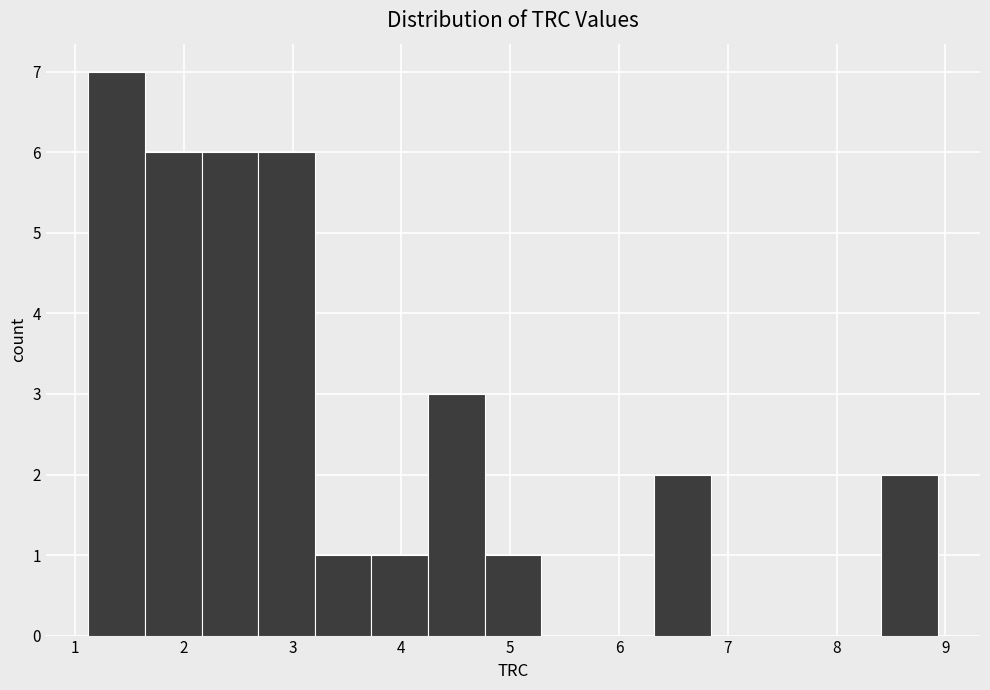

Over which range of the x-axis is the bar tallest?

1.1 to 1.6